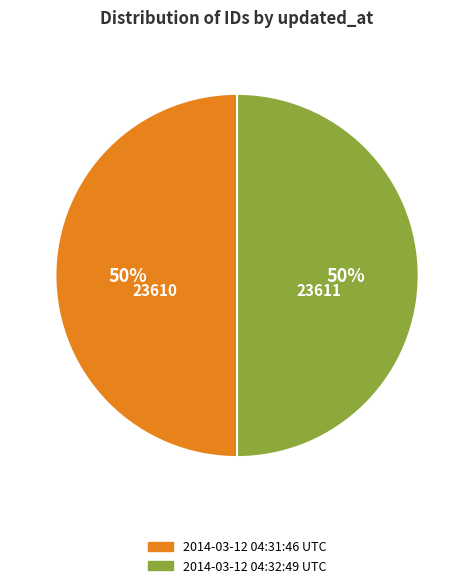

Approximately how many times larger is the value at 2014-03-12 04:32:49 UTC compared to 2014-03-12 04:31:46 UTC?

1.0